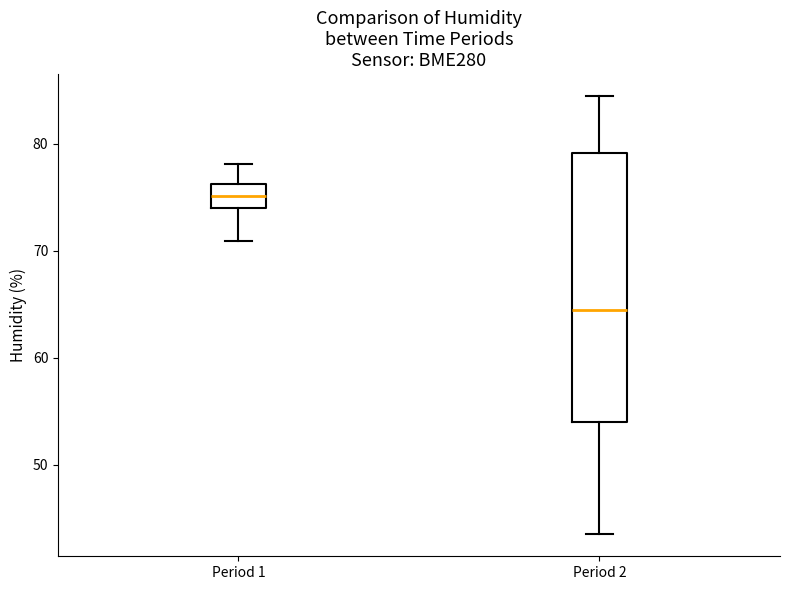

Reading left to right, transcribe this box plot: for each box, give where its median line is, the range the box spans, and where its two whiskers end, as read against the y-axis. The values are not printed on the chart, so give them approximately, as read against the axis.

Period 1: median 75, box 74 to 76, whiskers 71 to 78
Period 2: median 65, box 54 to 79, whiskers 44 to 85